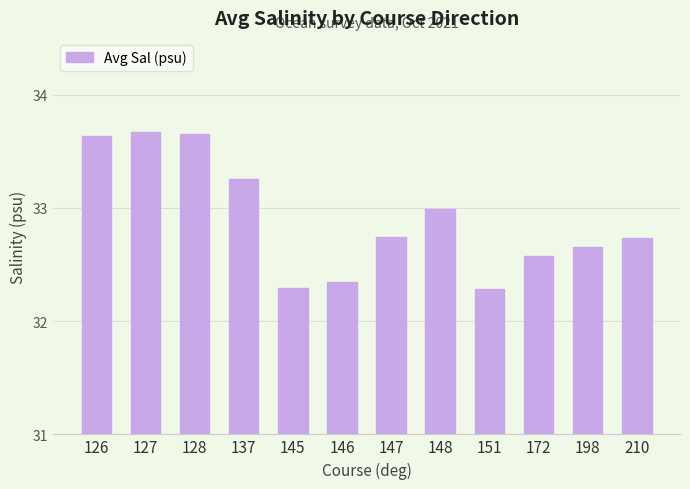

True or false: the data shows 10.6 at 172.

False